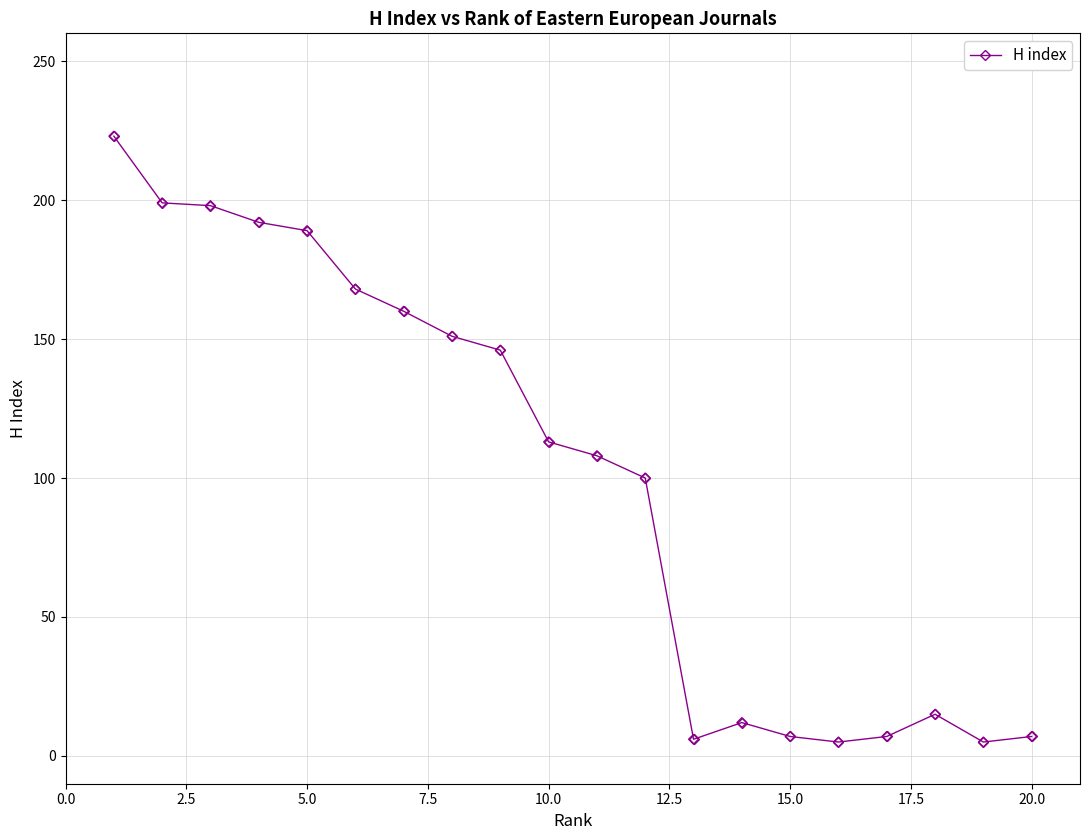

What is the maximum value shown in the chart?

223